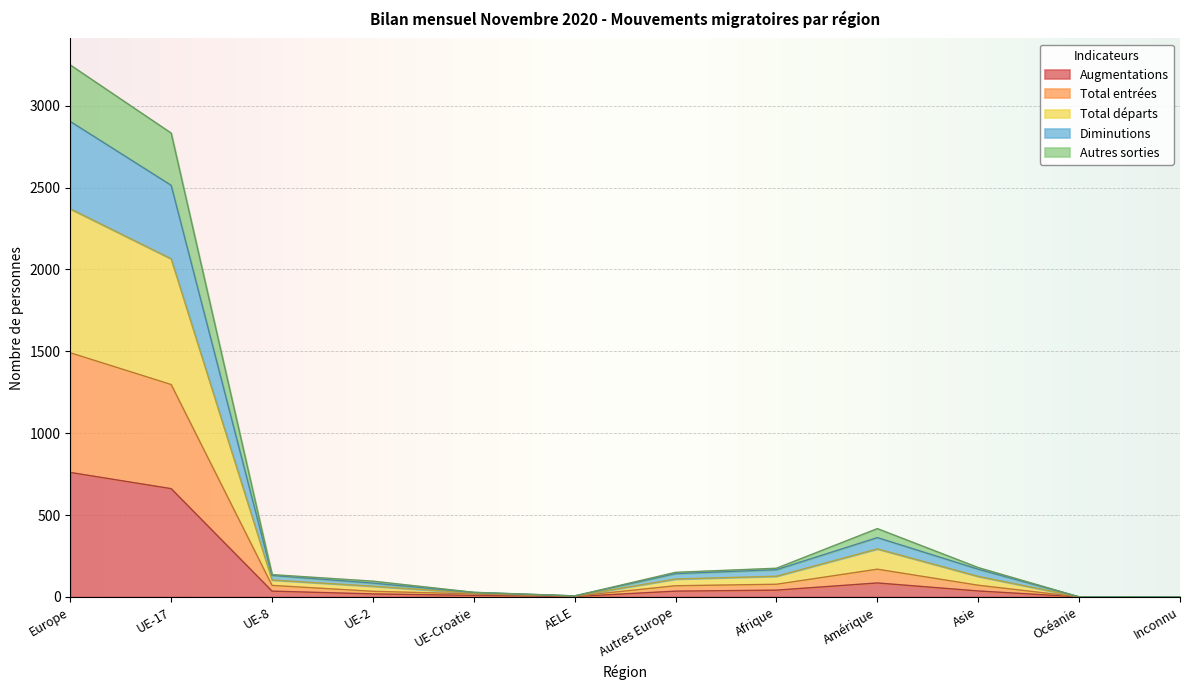

True or false: Autres sorties and Augmentations intersect in this chart.

False